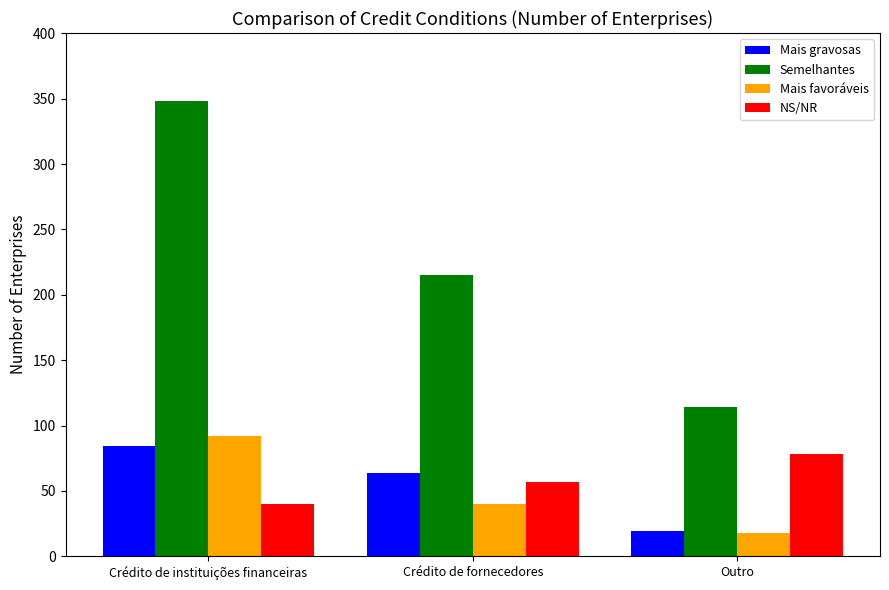

The value of NS/NR at Outro is 120. True or false?

False